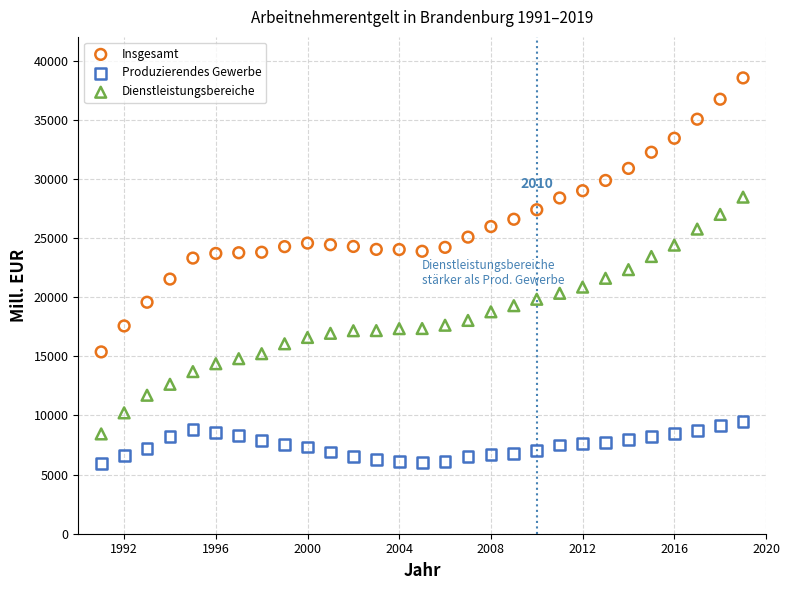

What are all the series names shown in the legend?

Insgesamt, Produzierendes Gewerbe, Dienstleistungsbereiche